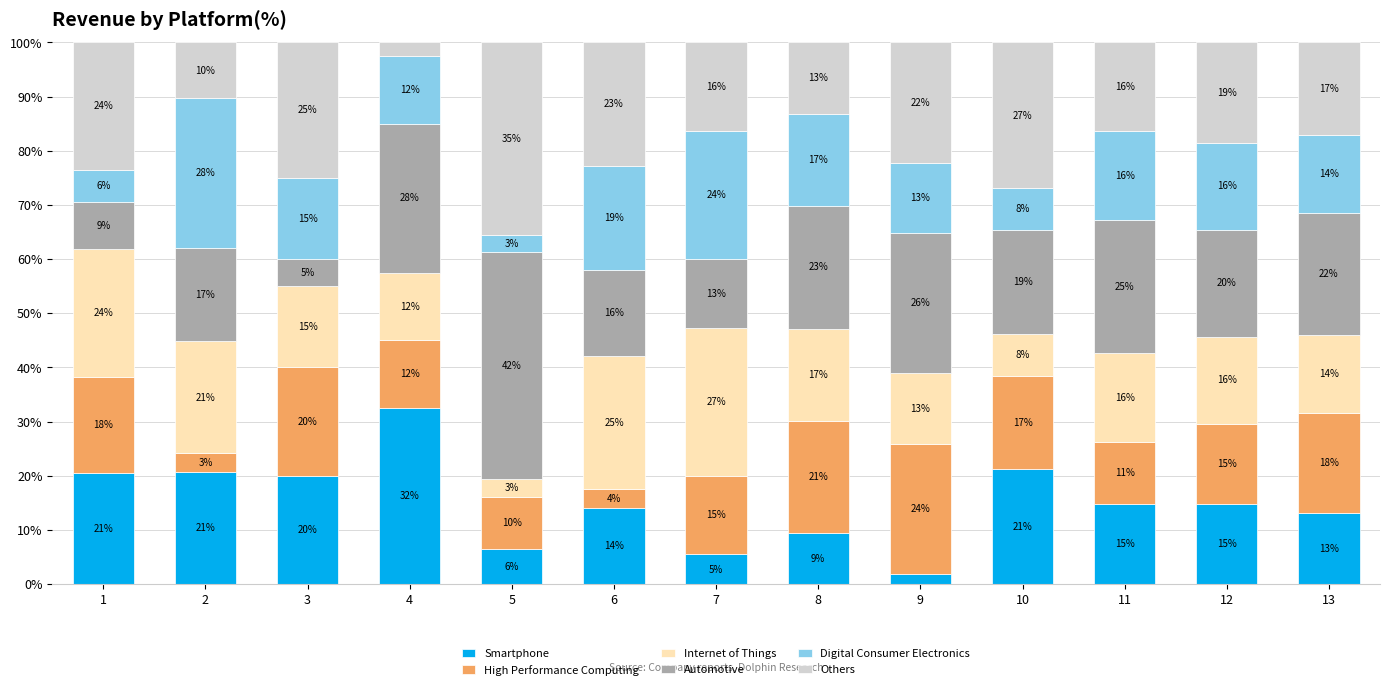

True or false: Smartphone has a value of 20.7 at 2.

True